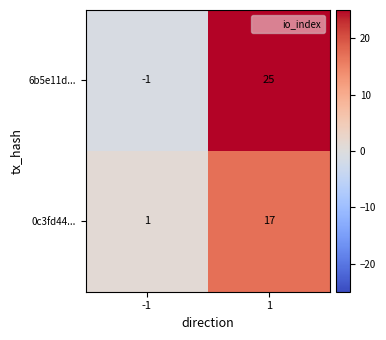

Reading left to right, list all the values displayed in this chart.

6b5e11d...: -1	25
0c3fd44...: 1	17